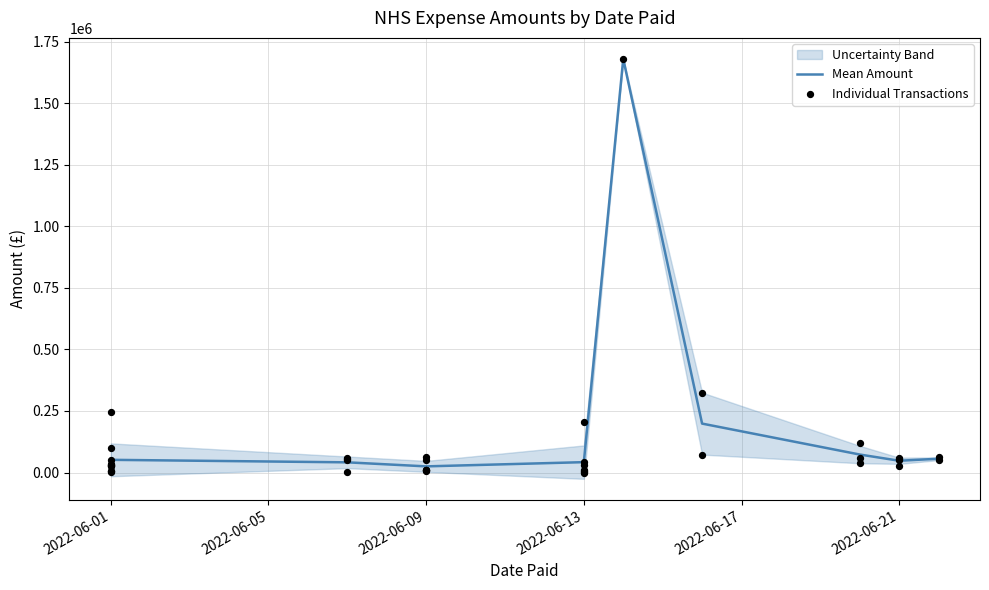

What is the change in value from 2022-06-01 to 2022-06-22?

+13964.3